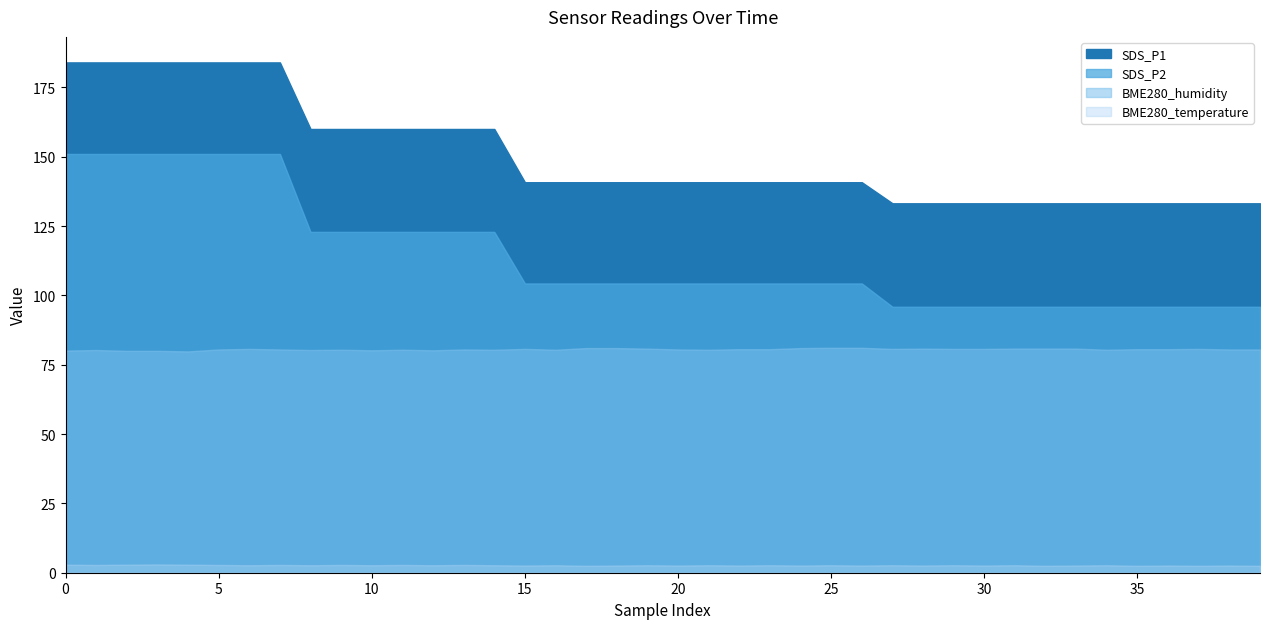

At which category is the sum across all series the highest?

6